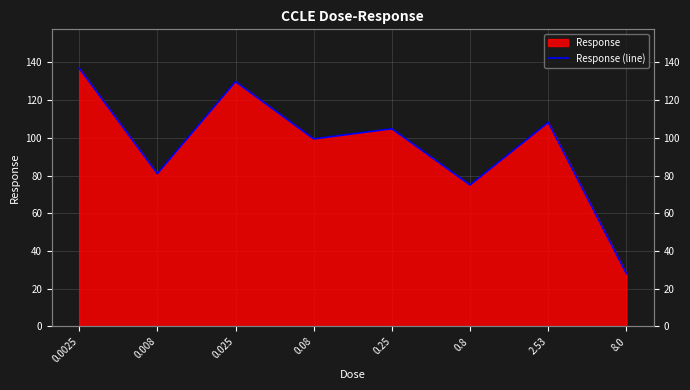

What is the value of the 1st point from the left?

137.0